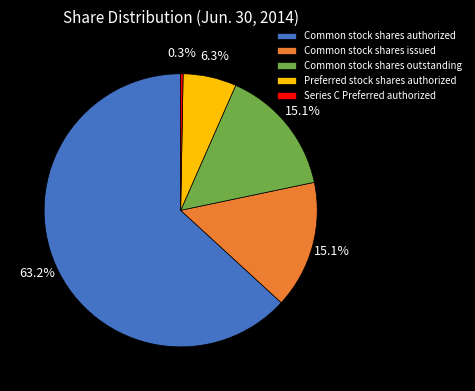

Does Series C Preferred authorized account for over 50% of the chart?

No